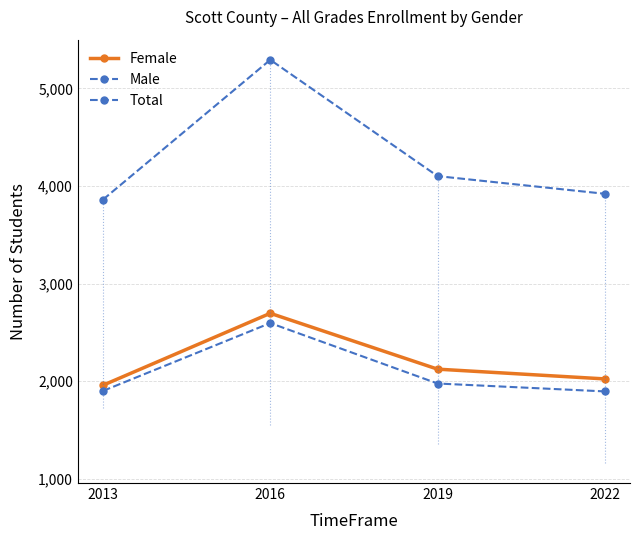

What is the sum of all Female values?

8803